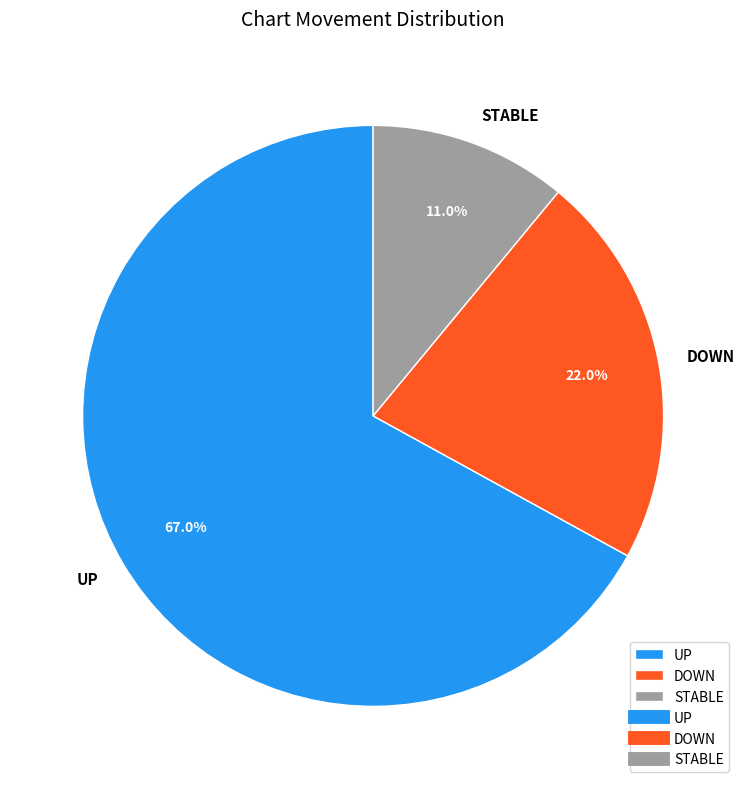

Combined, what portion of the pie is DOWN and UP?

89.0%